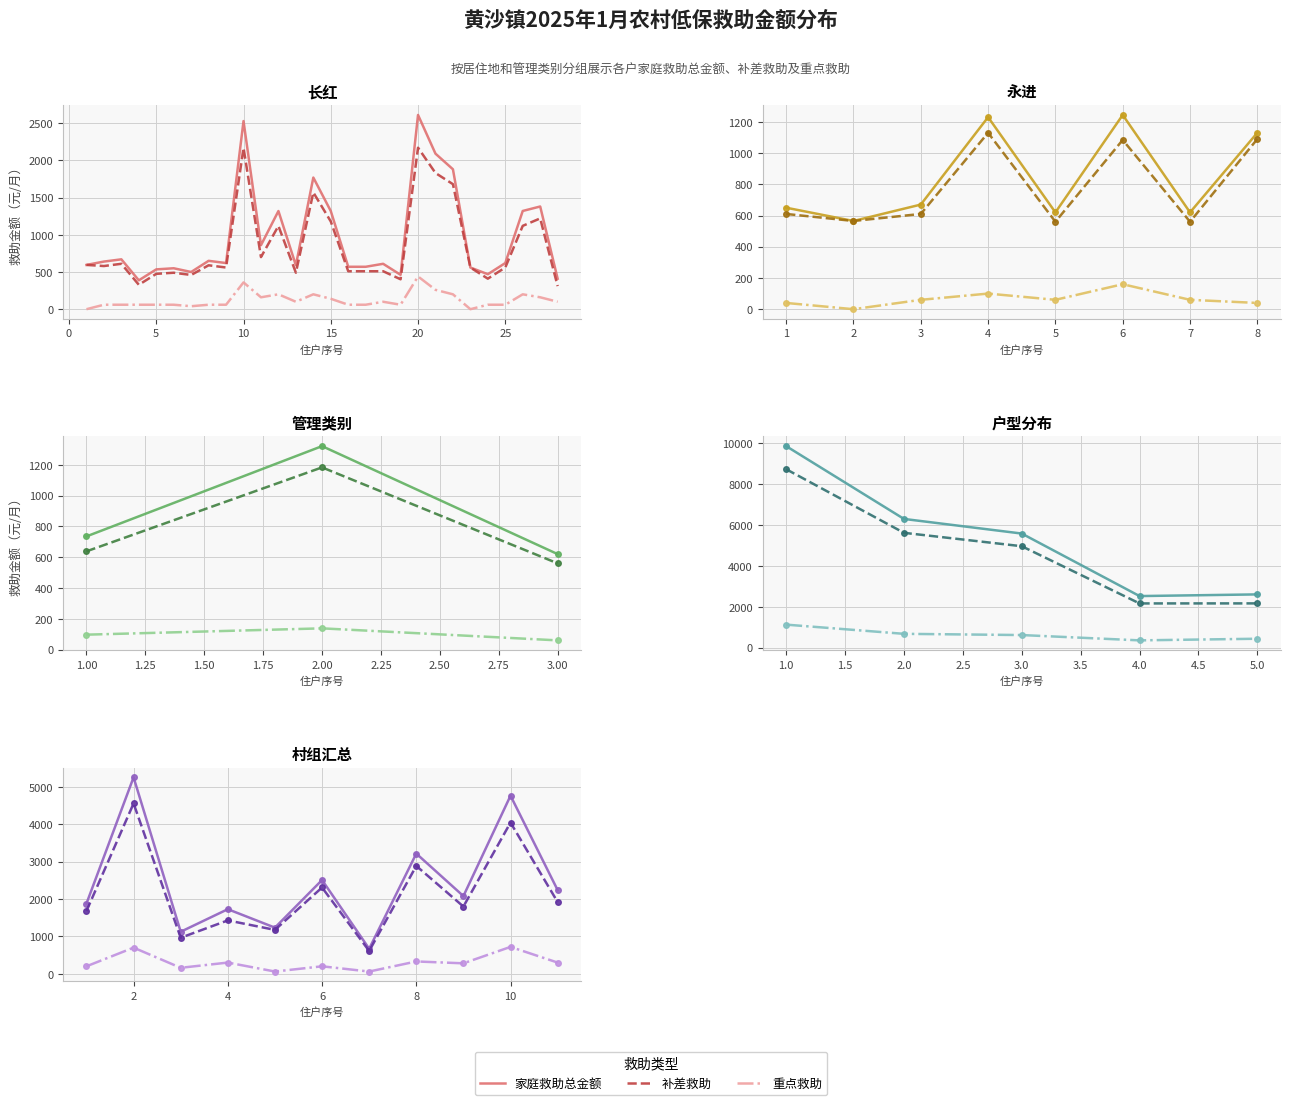

What is the value of the 补差救助 point at the 9th from the left?

1800